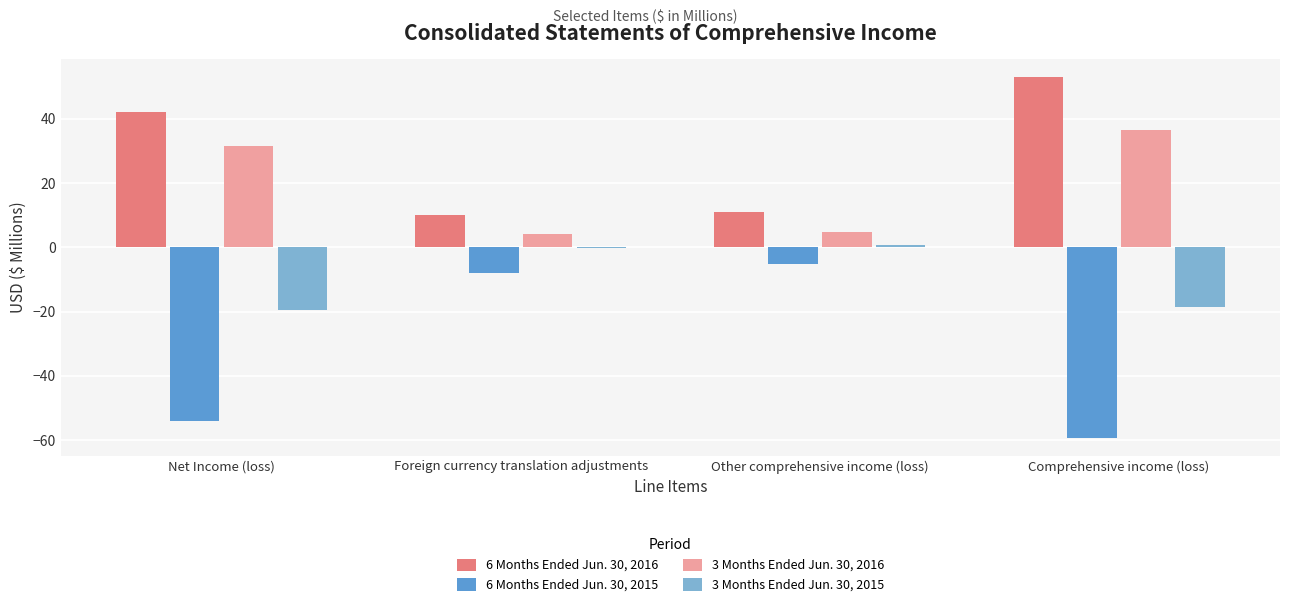

Are the bars grouped side by side (vs. stacked)?

Yes